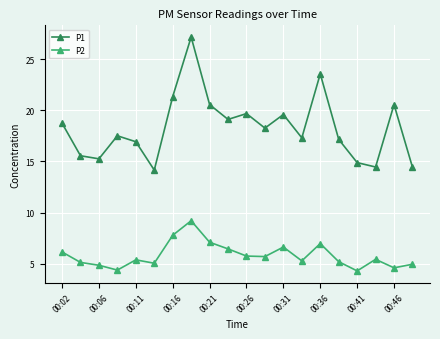

At how many categories does at least one series exceed 4?

20